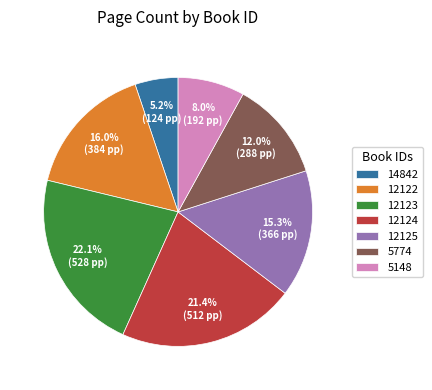

To the nearest percent, what is the difference between the 5148 and 5774 slice percentages?

4%